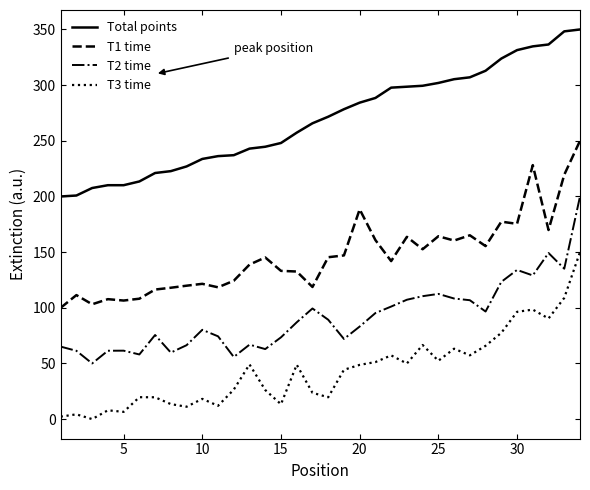

Which series has the largest total across all categories?

Total points